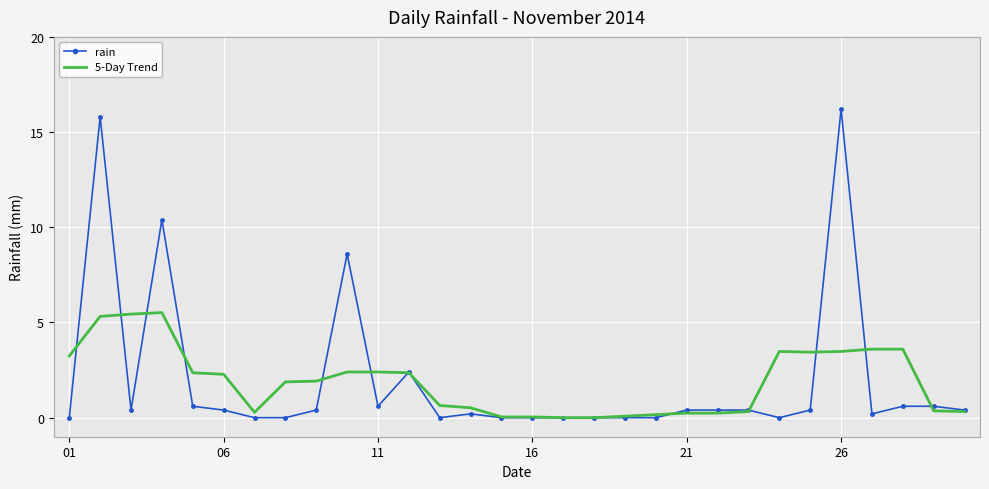

Rank the series by their maximum value, from highest to lowest.

rain, 5-Day Trend